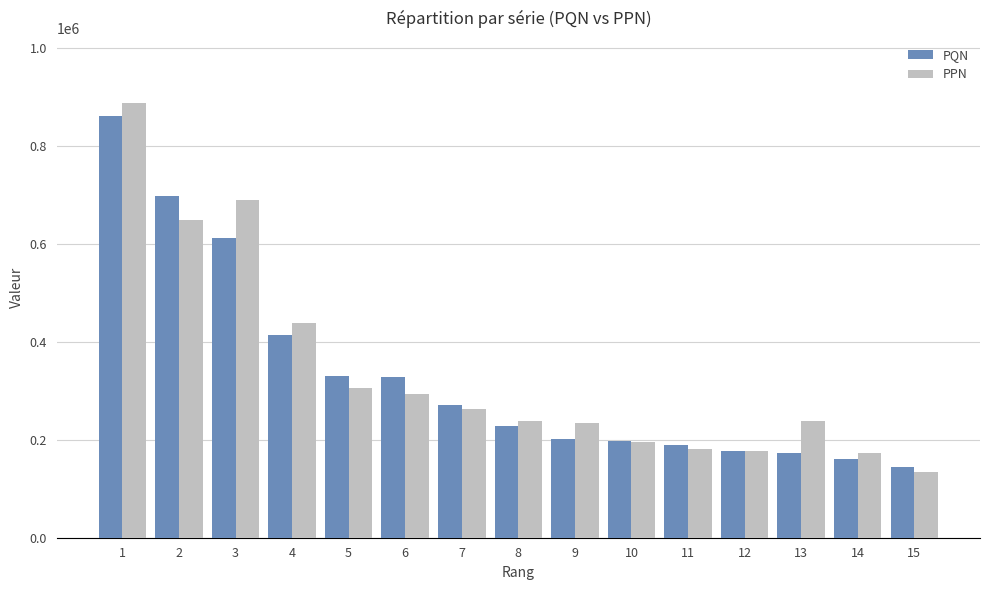

The value of PQN at 5 is 77026. True or false?

False